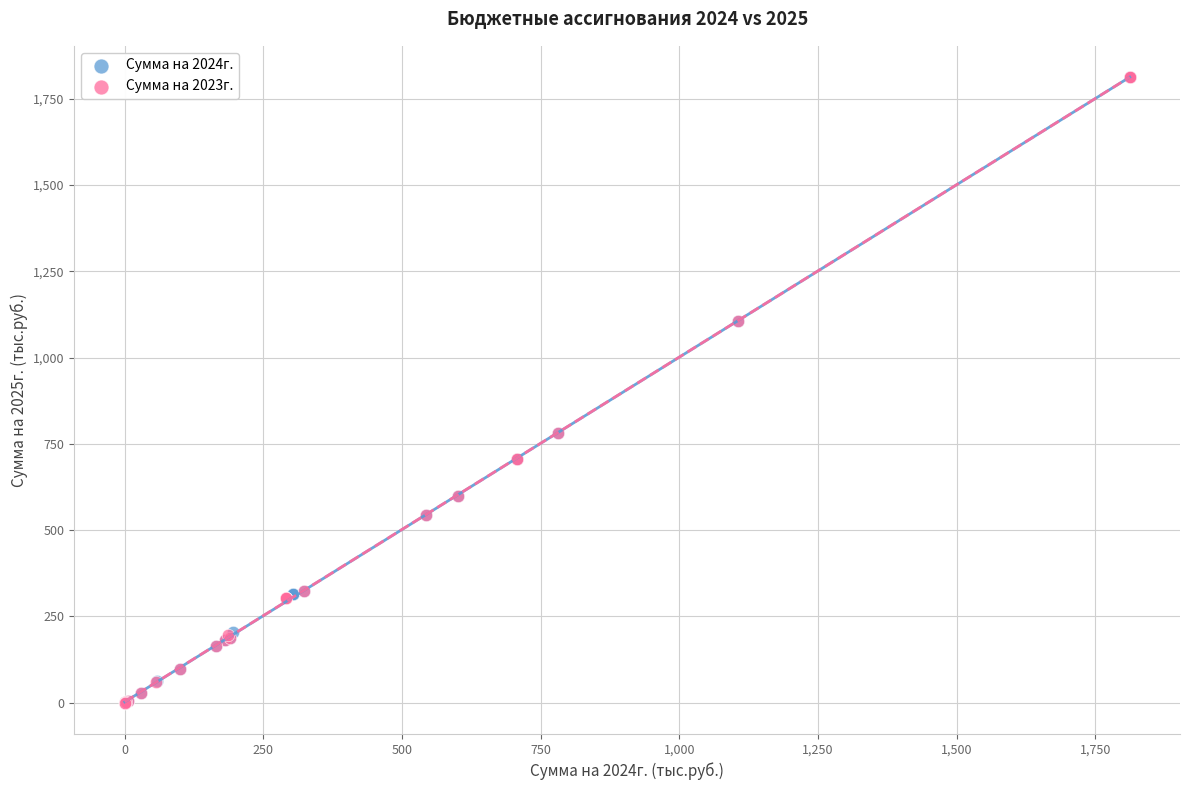

What are all the series names shown in the legend?

Сумма на 2024г., Сумма на 2023г.